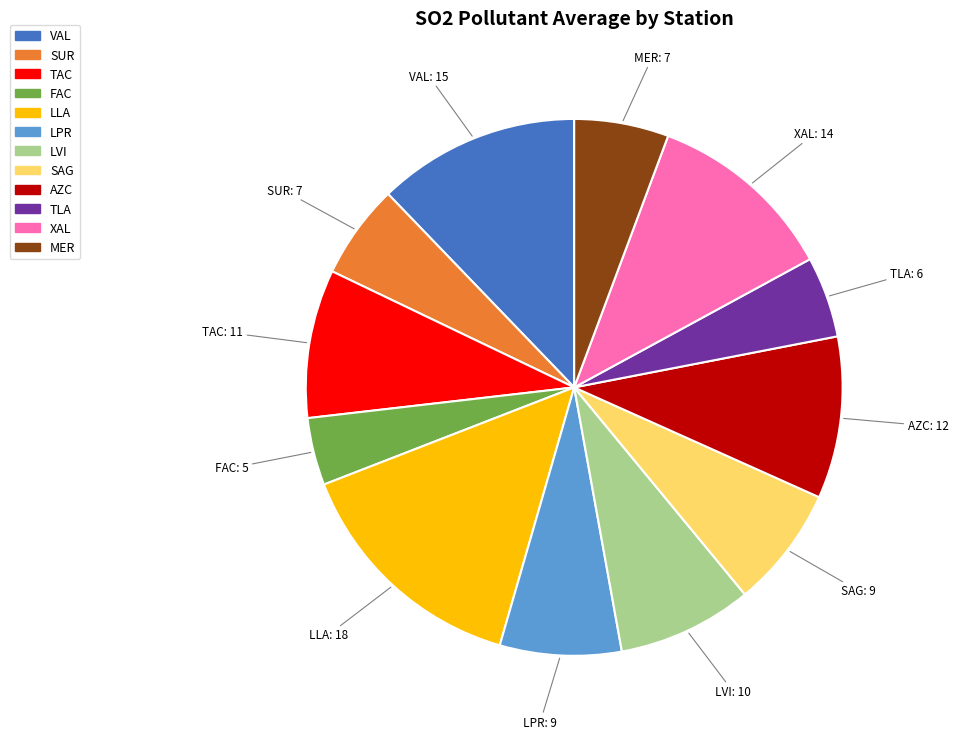

What is the largest slice in the pie chart?

LLA